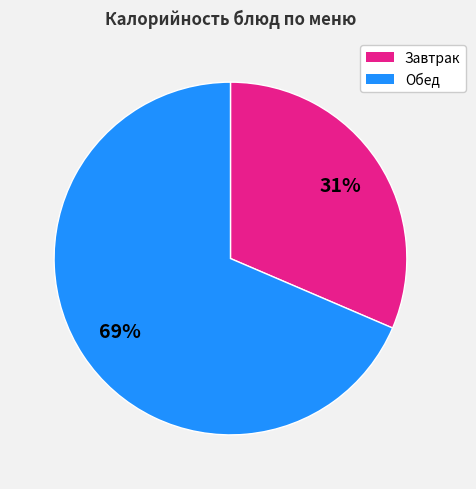

How many slices are in this pie chart?

2